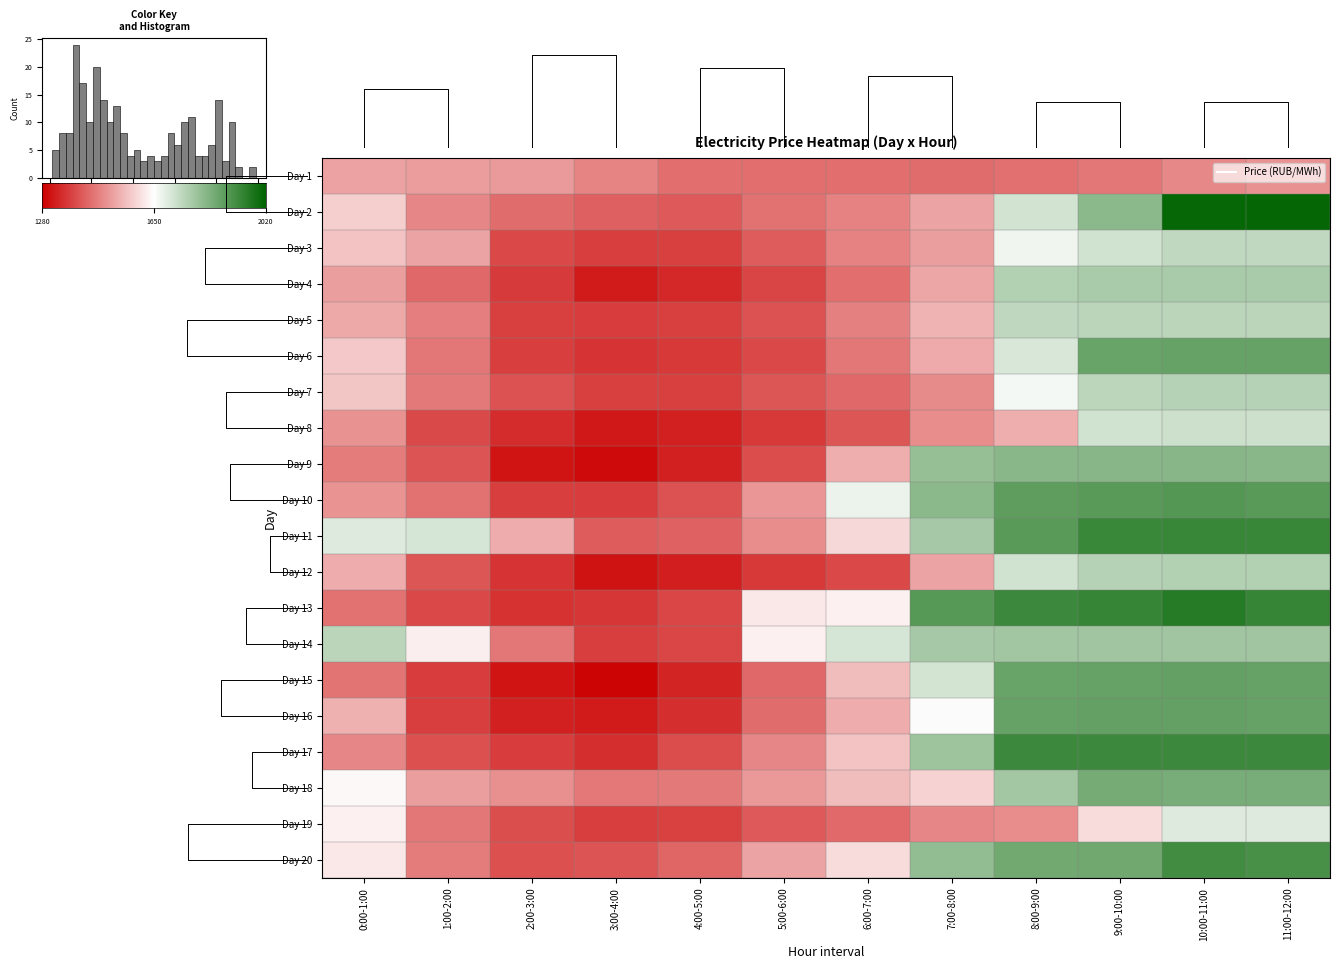

What is the difference between the highest and lowest values at 10:00-11:00?

531.6